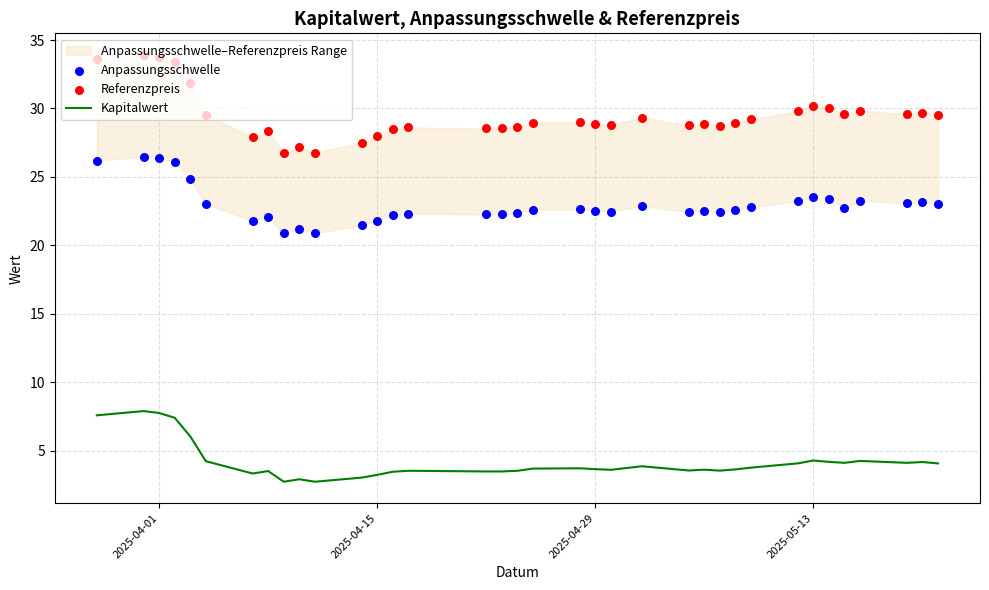

What is the minimum value for Kapitalwert?

2.7